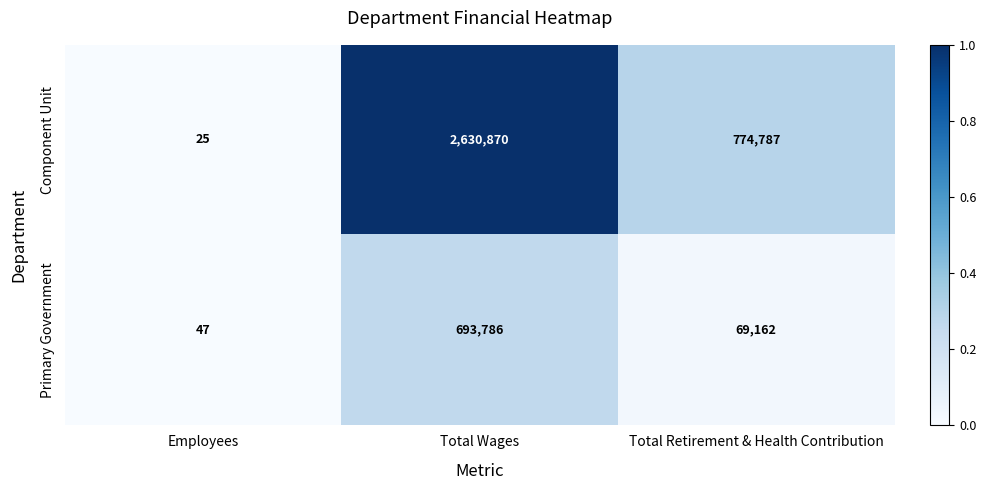

List the series in order of their overall mean, highest first.

Component Unit, Primary Government